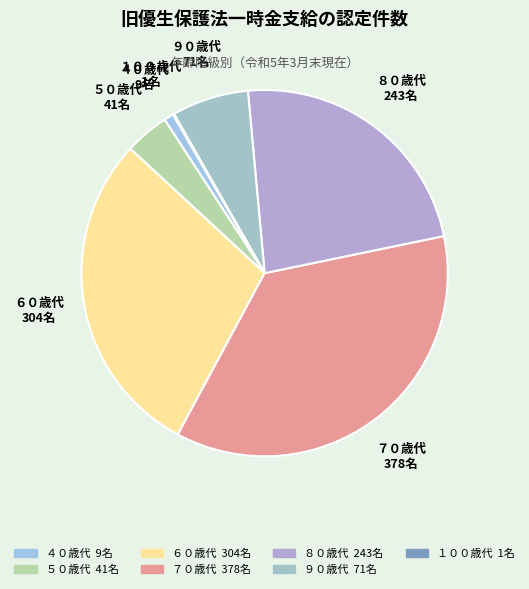

True or false: ５０歳代 accounts for 4% of the total.

True